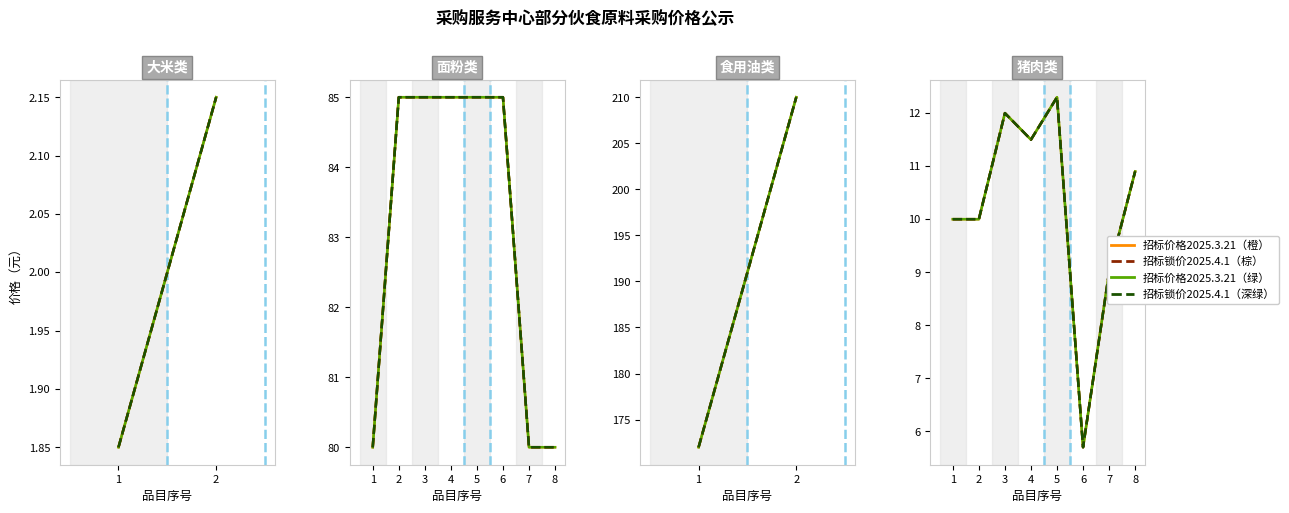

How many values in the 招标价格2025.3.21 series are below 10?

2